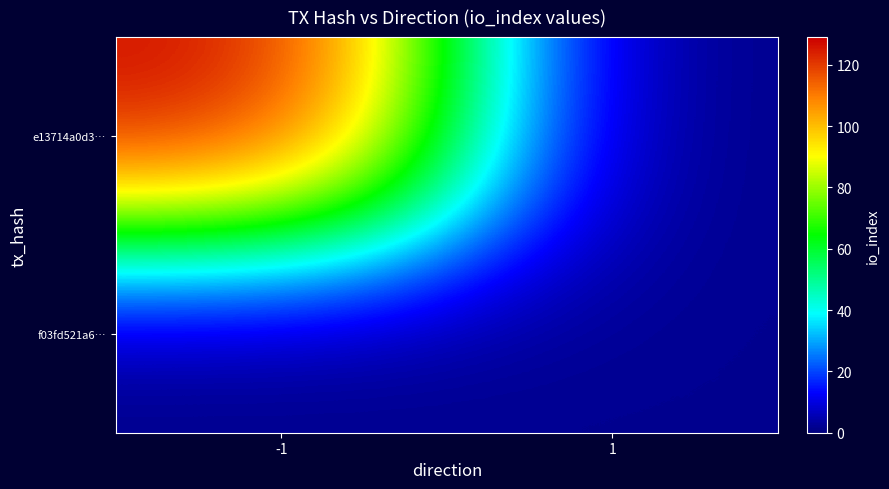

Reading left to right, transcribe all the data shown in this chart.

e13714a0d3…: -1=129	1=0
f03fd521a6…: -1=0	1=2